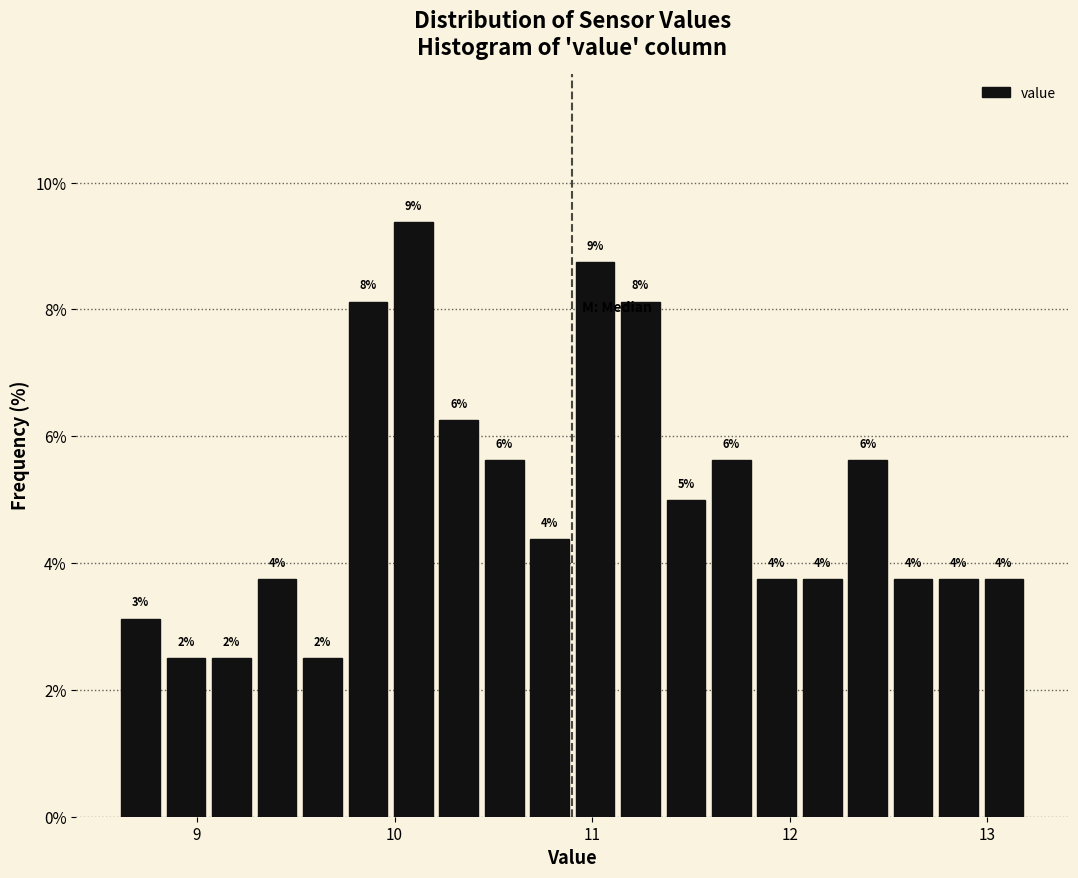

Read against the x-axis, roughly where is the centre of the tallest bar?

10.1